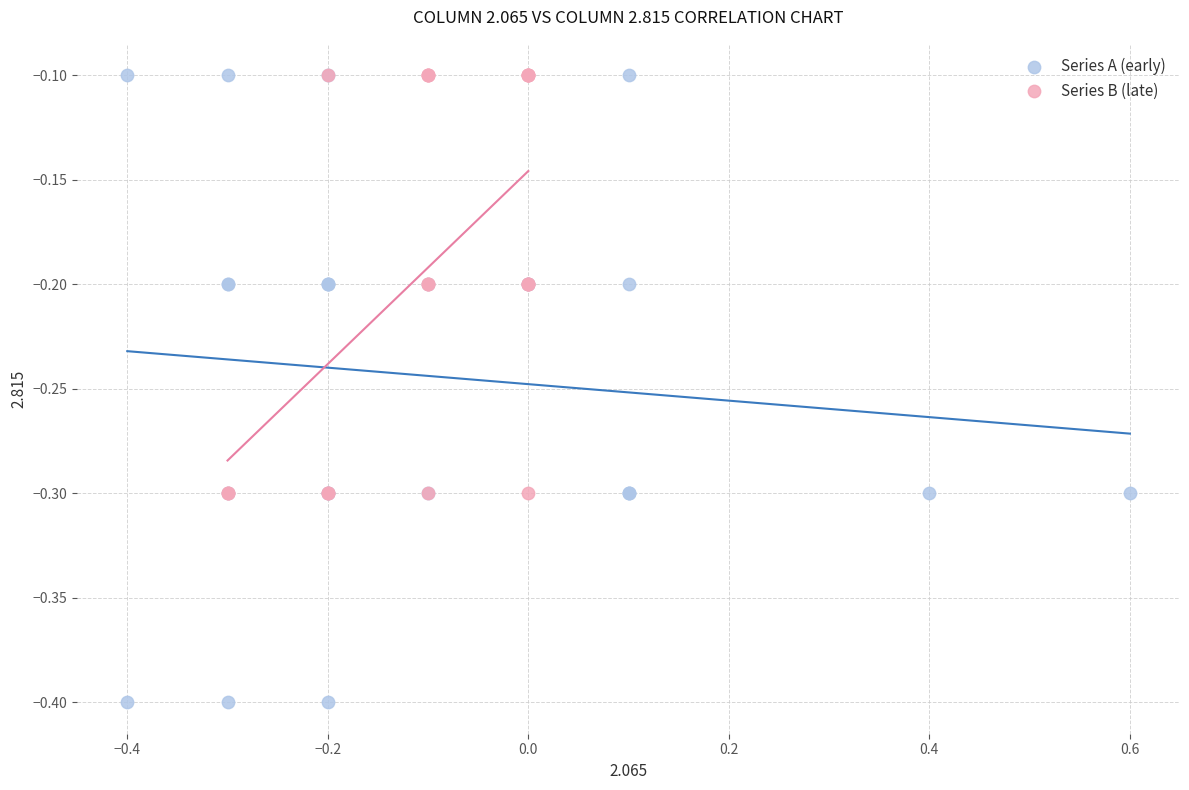

What are all the series names shown in the legend?

Series A (early), Series B (late)